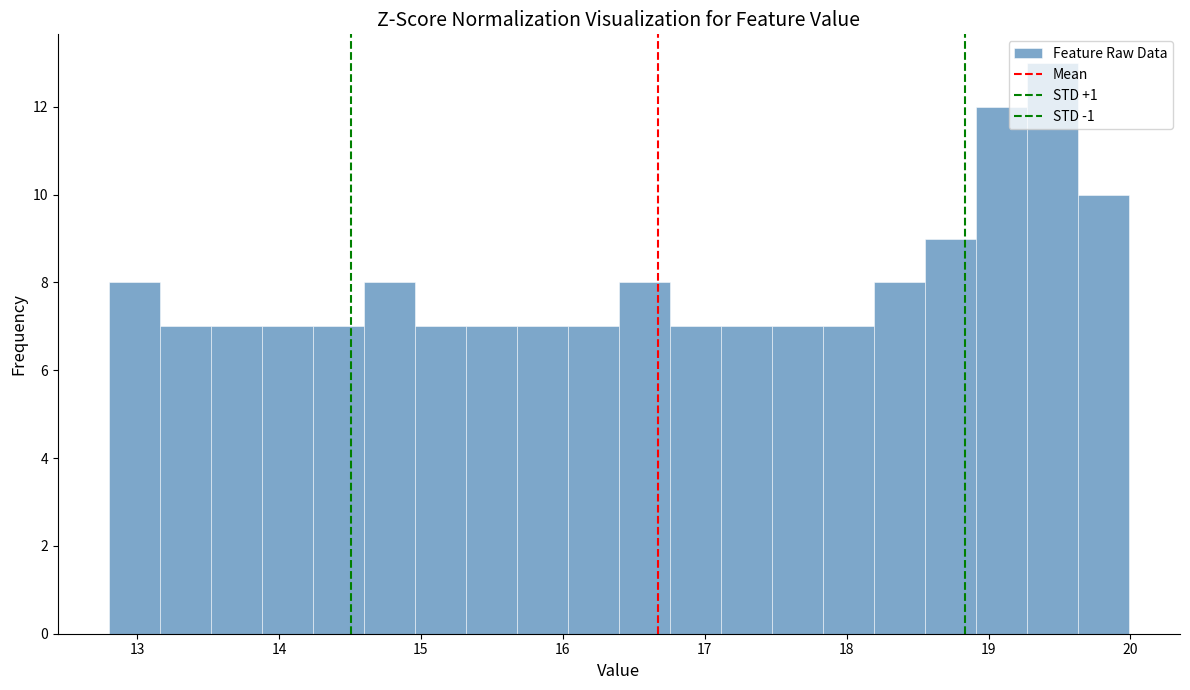

Around what value on the x-axis is the tallest bar? Give the approximate position of its centre, as read against the axis.

19.5